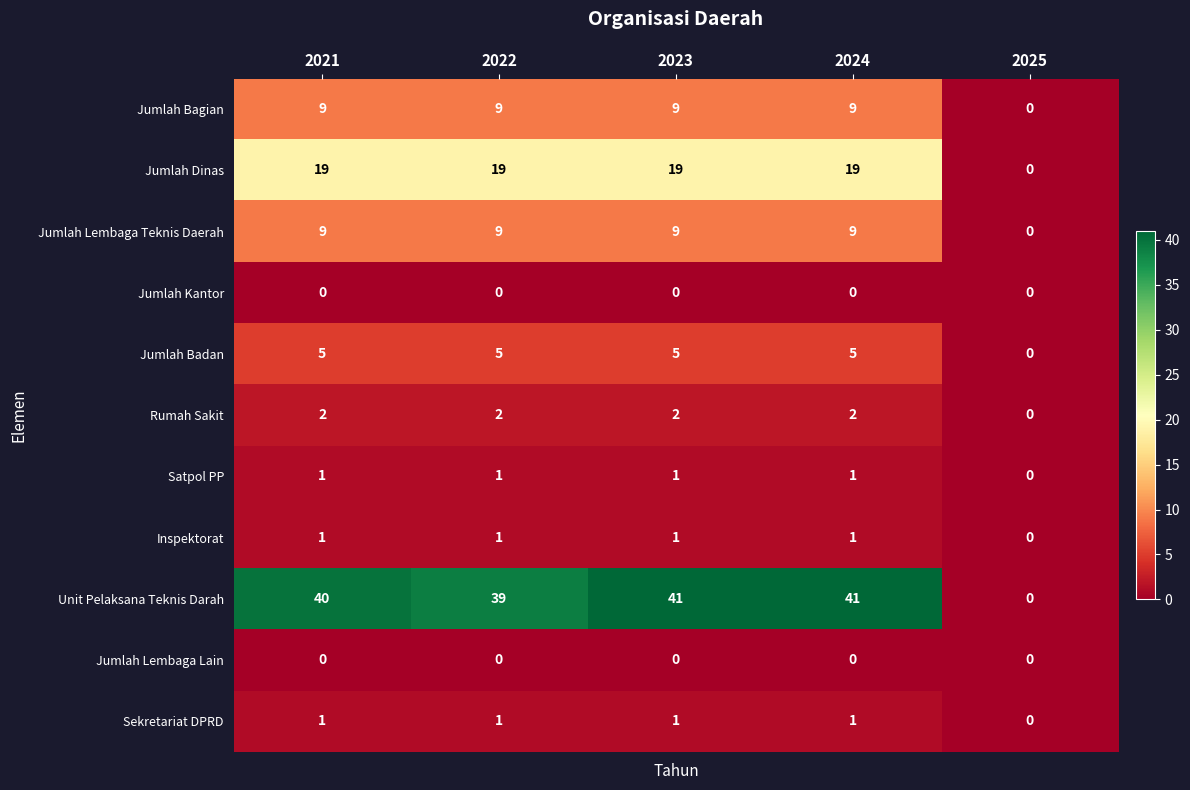

Which series has the largest range (max minus min)?

Unit Pelaksana Teknis Darah